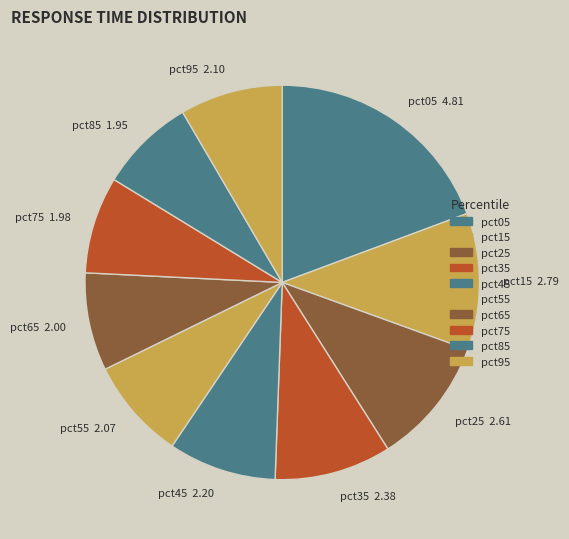

Combined, do pct15 and pct85 account for over 50%?

No